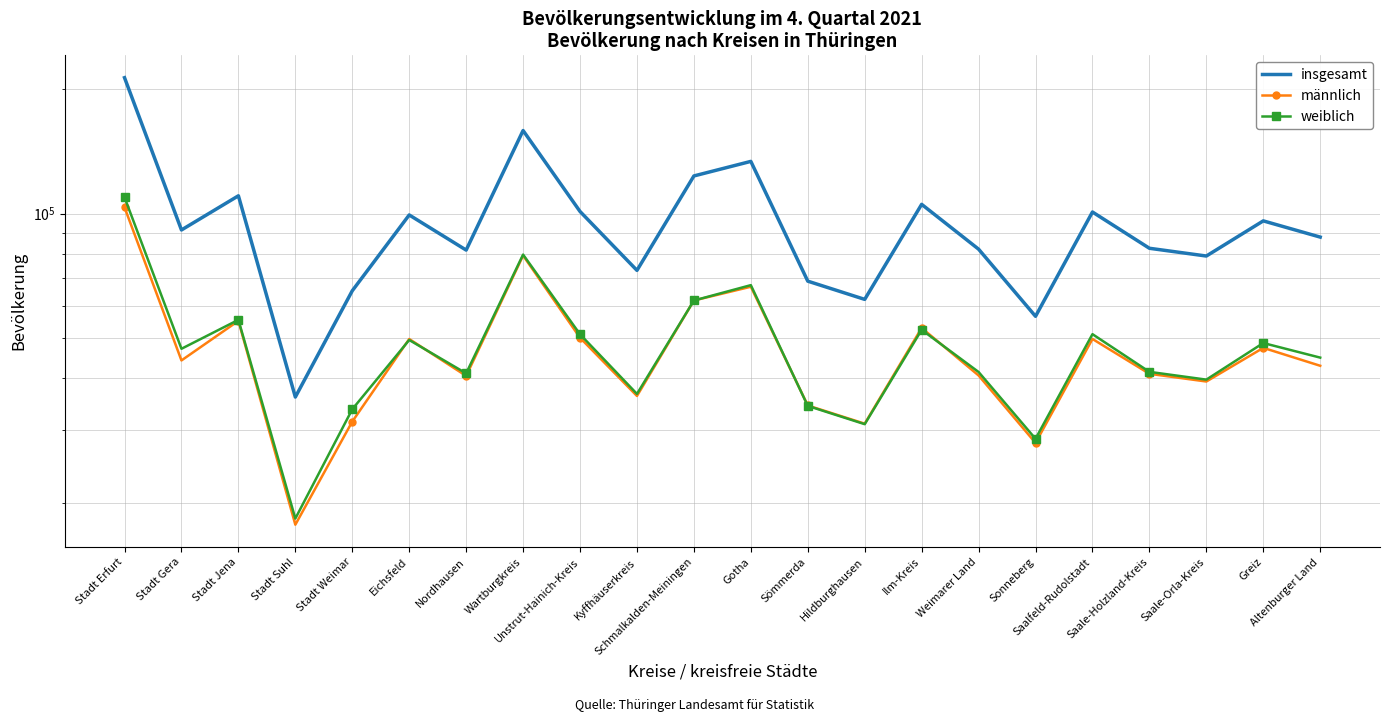

Reading left to right, list all the values displayed in this chart.

insgesamt: Stadt Erfurt=213227	Stadt Gera=91368	Stadt Jena=110502	Stadt Suhl=36054	Stadt Weimar=65138	Eichsfeld=99324	Nordhausen=81687	Wartburgkreis=158900	Unstrut-Hainich-Kreis=101269	Kyffhäuserkreis=72964	Schmalkalden-Meiningen=123404	Gotha=133825	Sömmerda=68717	Hildburghausen=62089	Ilm-Kreis=105367	Weimarer Land=82103	Sonneberg=56504	Saalfeld-Rudolstadt=100969	Saale-Holzland-Kreis=82513	Saale-Orla-Kreis=79030	Greiz=96102	Altenburger Land=87807
männlich: Stadt Erfurt=103638	Stadt Gera=44203	Stadt Jena=55097	Stadt Suhl=17718	Stadt Weimar=31456	Eichsfeld=49800	Nordhausen=40557	Wartburgkreis=79235	Unstrut-Hainich-Kreis=50147	Kyffhäuserkreis=36276	Schmalkalden-Meiningen=61702	Gotha=66616	Sömmerda=34399	Hildburghausen=31089	Ilm-Kreis=52958	Weimarer Land=40655	Sonneberg=27927	Saalfeld-Rudolstadt=49808	Saale-Holzland-Kreis=41034	Saale-Orla-Kreis=39308	Greiz=47405	Altenburger Land=42908
weiblich: Stadt Erfurt=109589	Stadt Gera=47165	Stadt Jena=55405	Stadt Suhl=18336	Stadt Weimar=33682	Eichsfeld=49524	Nordhausen=41130	Wartburgkreis=79665	Unstrut-Hainich-Kreis=51122	Kyffhäuserkreis=36688	Schmalkalden-Meiningen=61702	Gotha=67209	Sömmerda=34318	Hildburghausen=31000	Ilm-Kreis=52409	Weimarer Land=41448	Sonneberg=28577	Saalfeld-Rudolstadt=51161	Saale-Holzland-Kreis=41479	Saale-Orla-Kreis=39722	Greiz=48697	Altenburger Land=44899